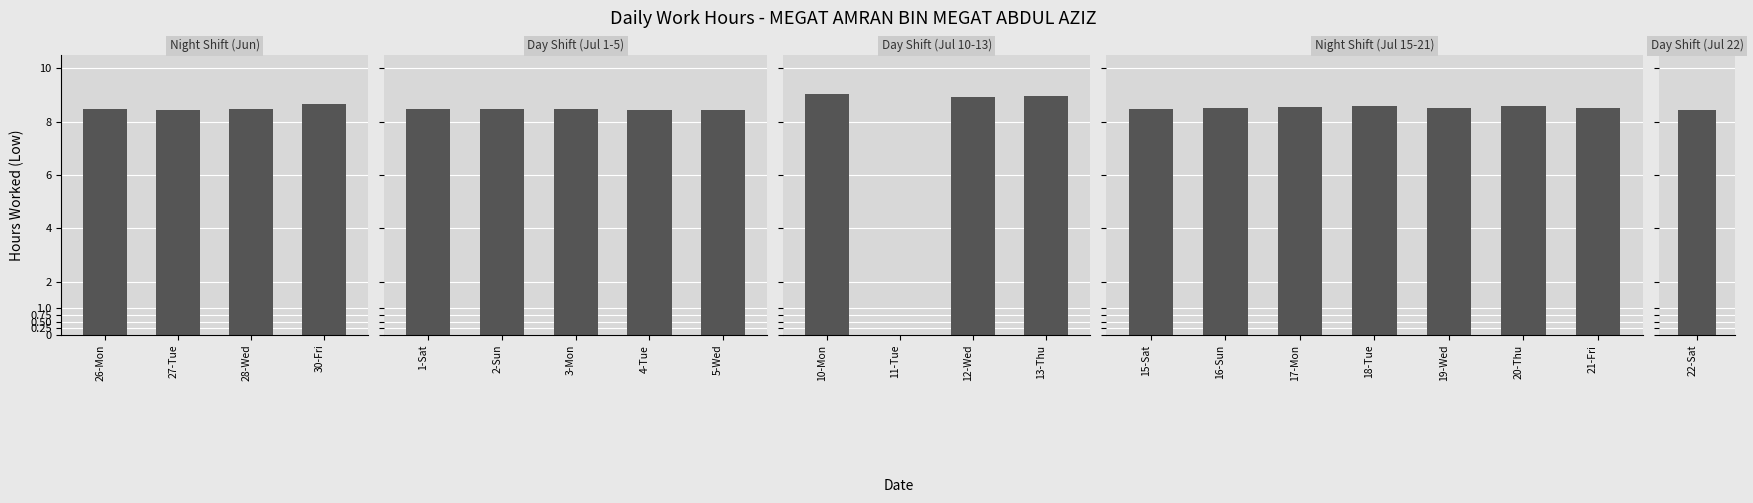

Does the chart contain any negative values?

No